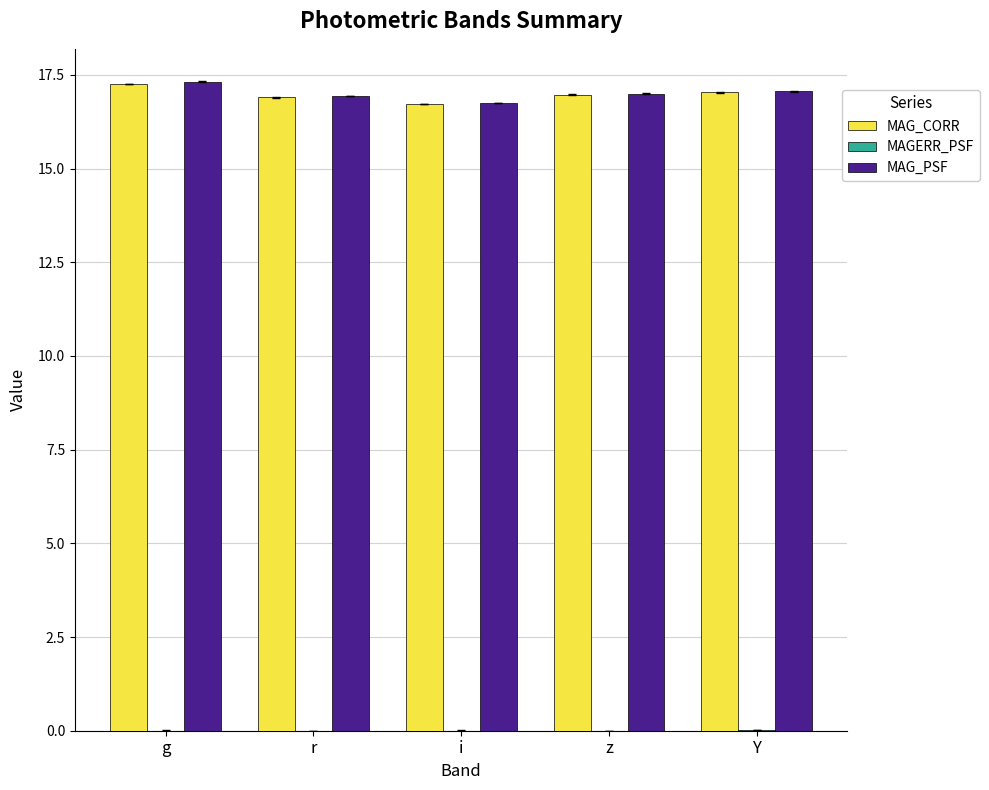

True or false: MAG_CORR has a value of 17.3 at g.

True